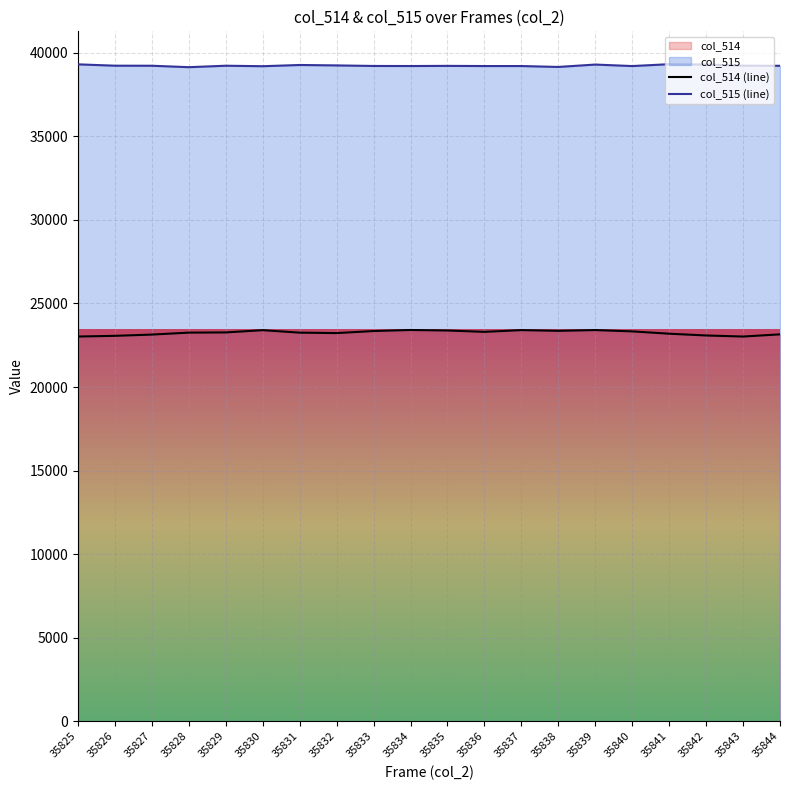

What is the value of the col_514 (line) point at the 13th from the left?

23405